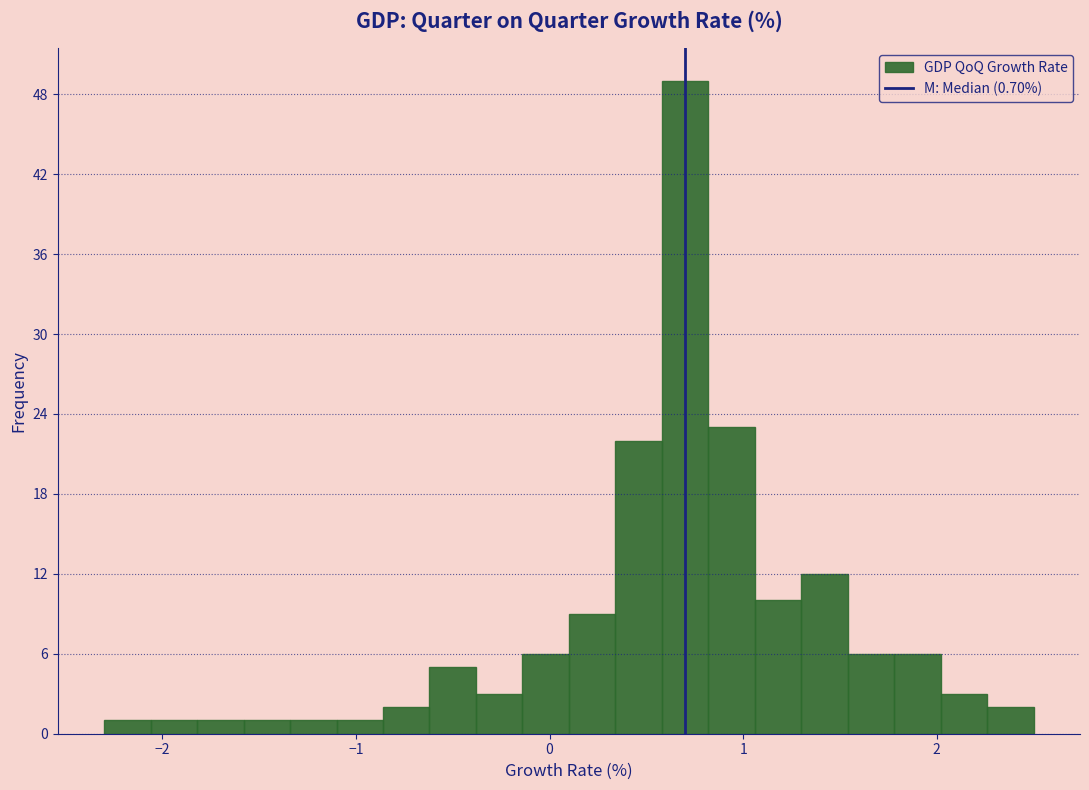

Read against the x-axis, roughly where is the centre of the tallest bar?

0.7